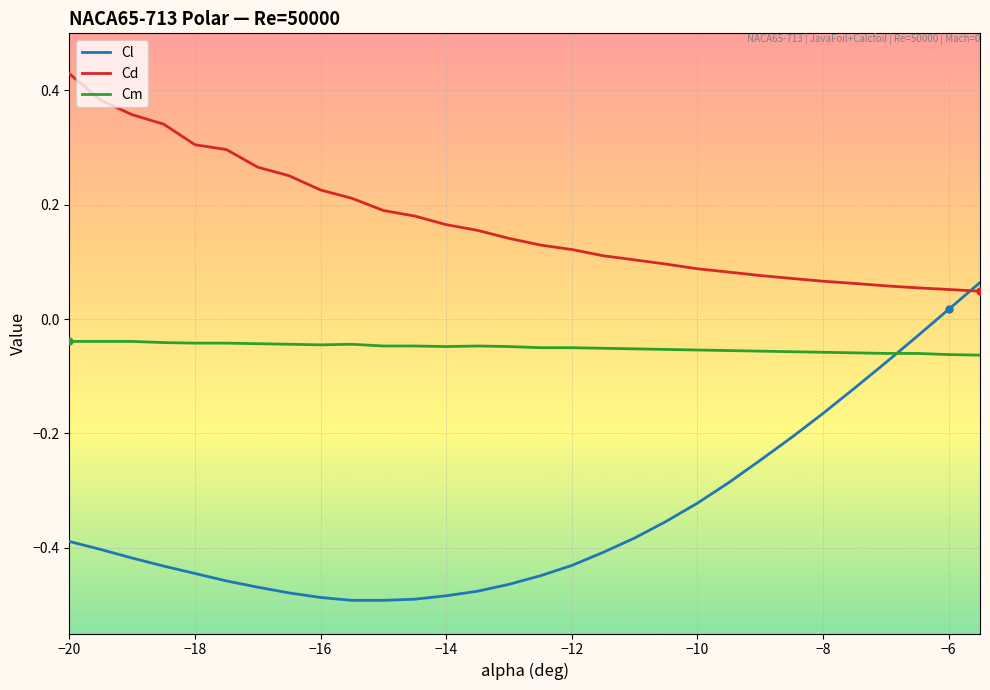

Rank the series by their average value, from highest to lowest.

Cd, Cm, Cl